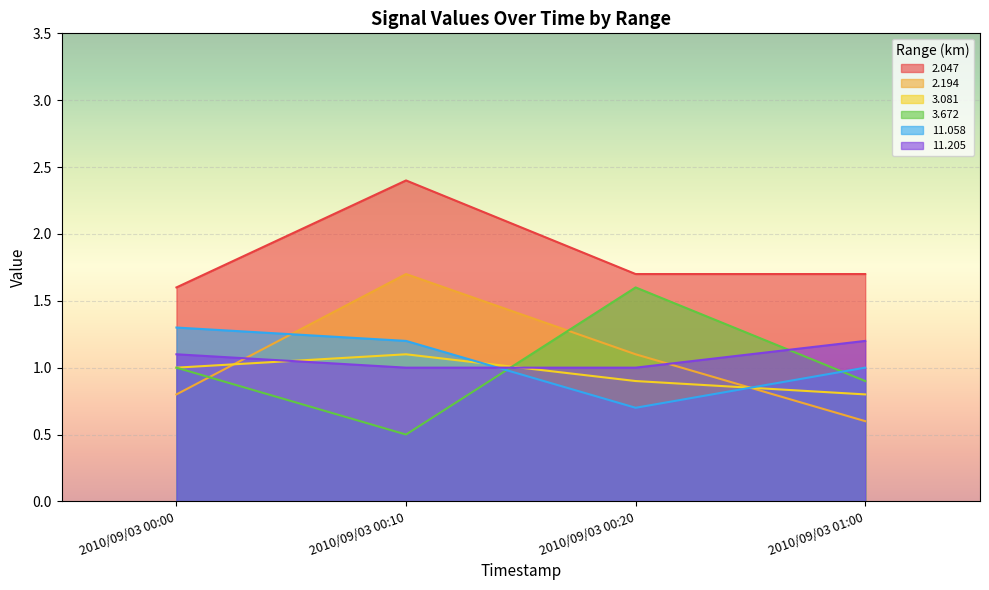

What are all the series names shown in the legend?

2.047, 2.194, 3.081, 3.672, 11.058, 11.205